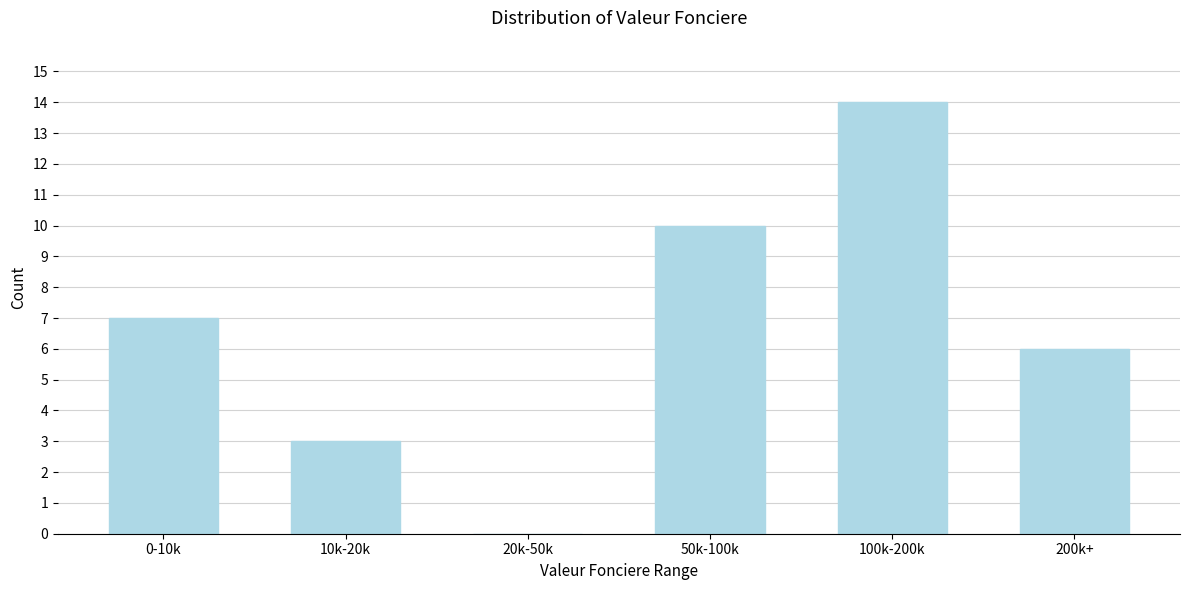

Reading left to right, extract all data points from this chart.

0-10k=7	10k-20k=3	20k-50k=0	50k-100k=10	100k-200k=14	200k+=6